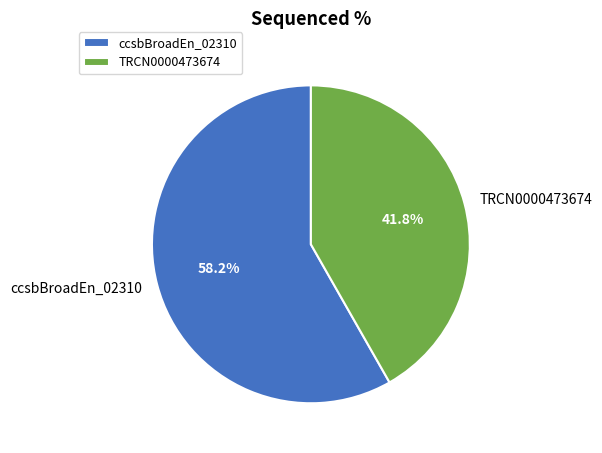

Does any single category account for the majority?

Yes